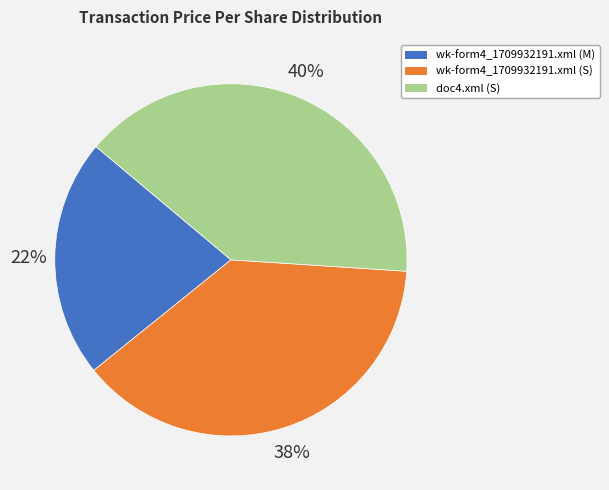

To the nearest percent, what portion does wk-form4_1709932191.xml (M) represent?

22%